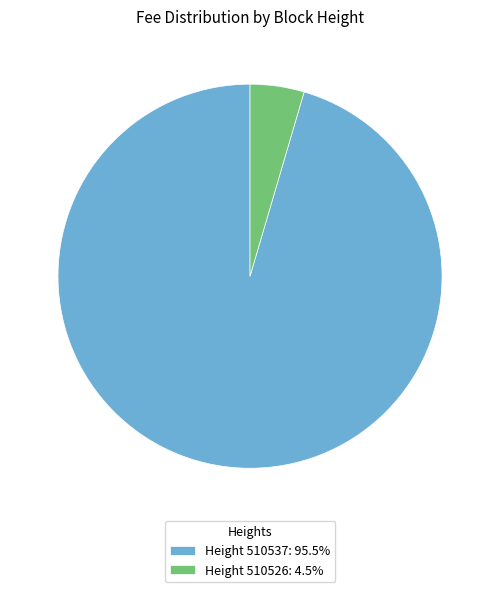

Is the sum of Height 510537: 95.5% and Height 510526: 4.5% greater than half?

Yes